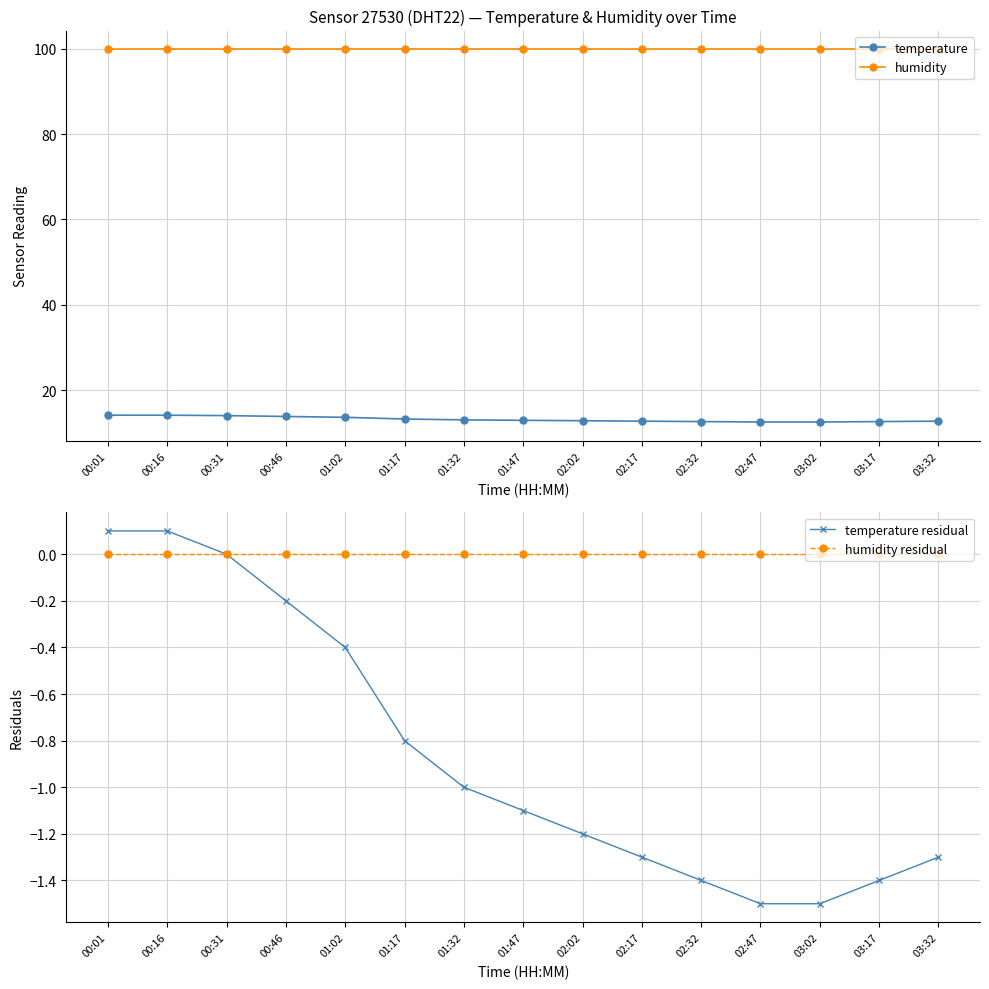

Is it true that humidity residual equals 0.0 at 02:17?

True